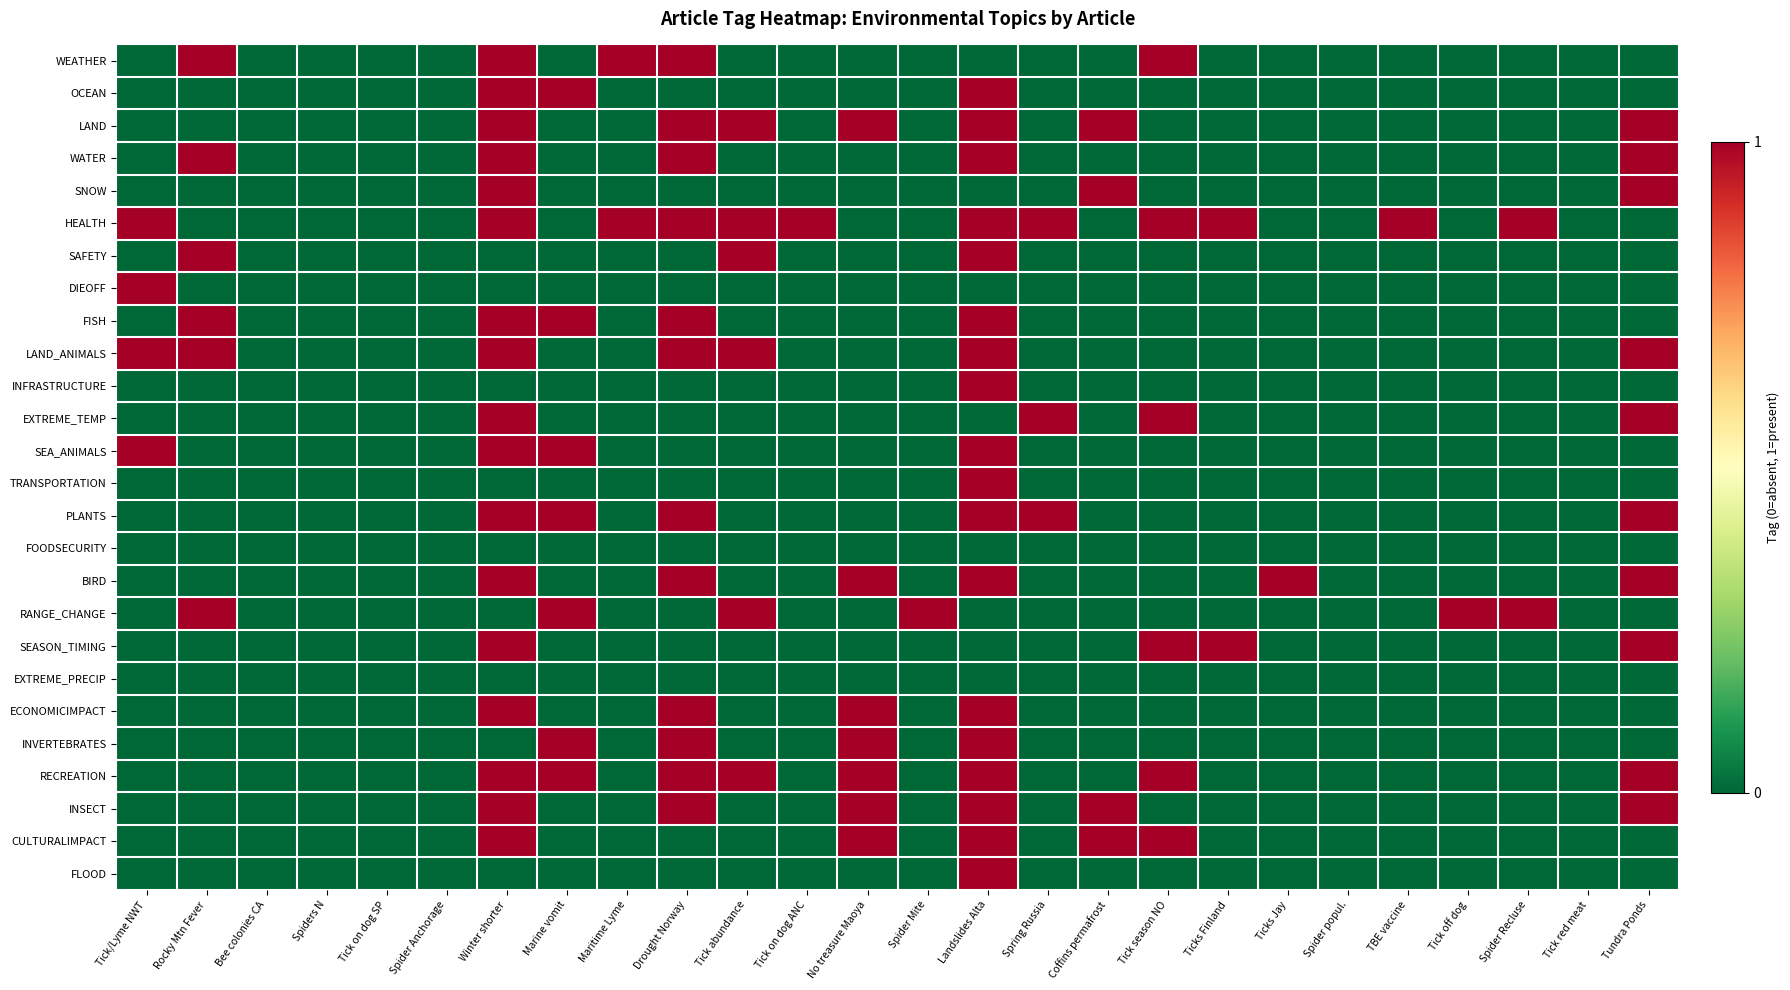

Which series has the largest range (max minus min)?

WEATHER